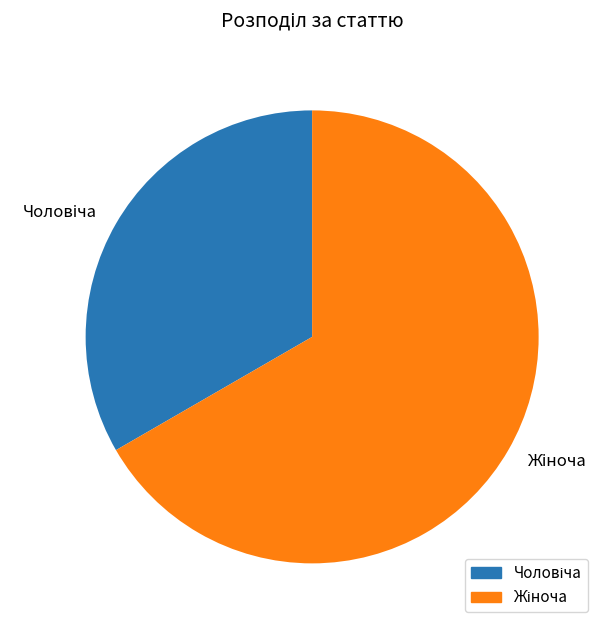

Is there a majority slice in this chart?

Yes